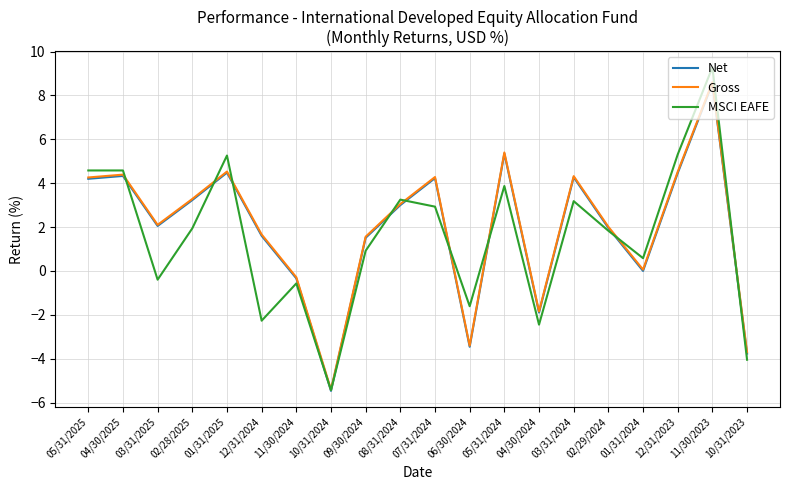

After their last crossing, which series has the higher values: Net or MSCI EAFE?

Net